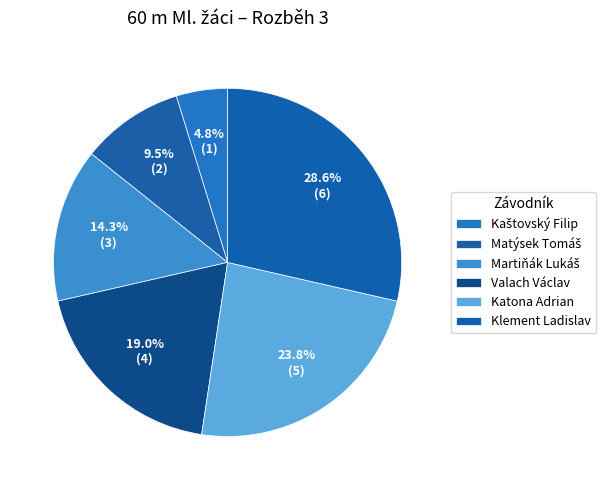

Combined, do Klement Ladislav and Katona Adrian account for over 50%?

Yes